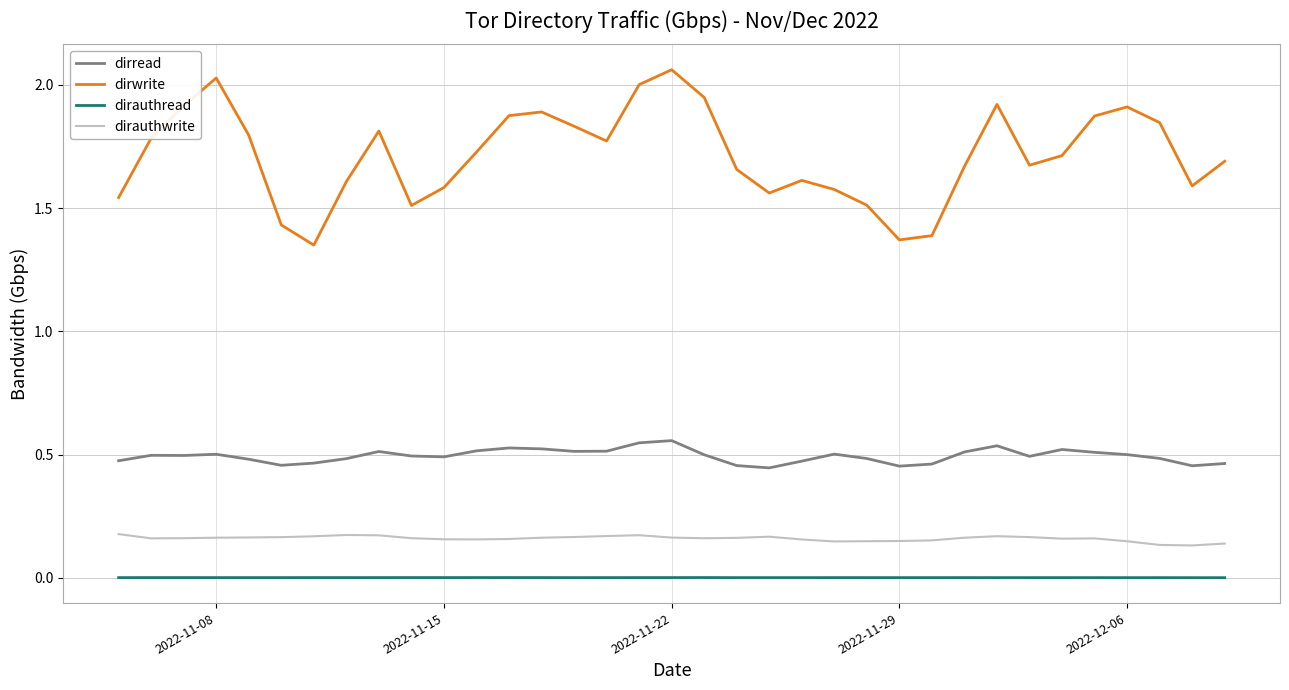

In dirauthwrite, how many points are lower than both neighbors (excluding endpoints)?

6